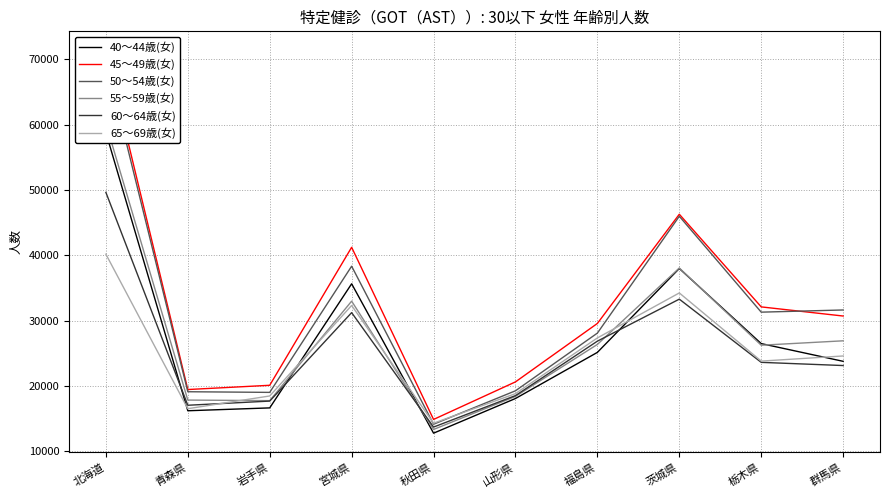

What are all the series names shown in the legend?

40～44歳(女), 45～49歳(女), 50～54歳(女), 55～59歳(女), 60～64歳(女), 65～69歳(女)